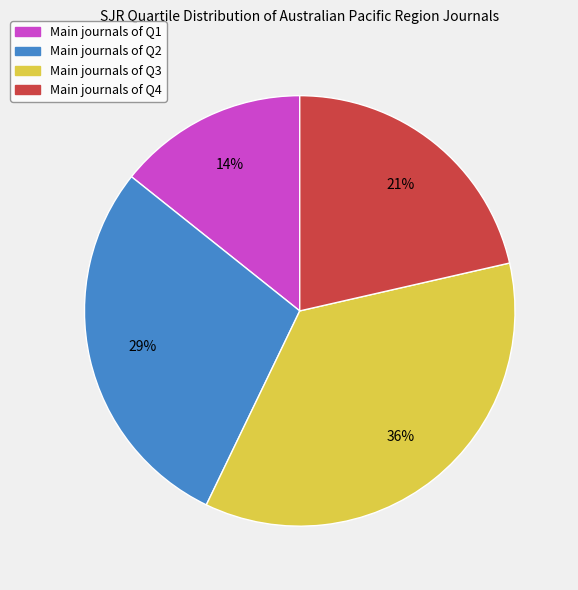

Is there a majority slice in this chart?

No